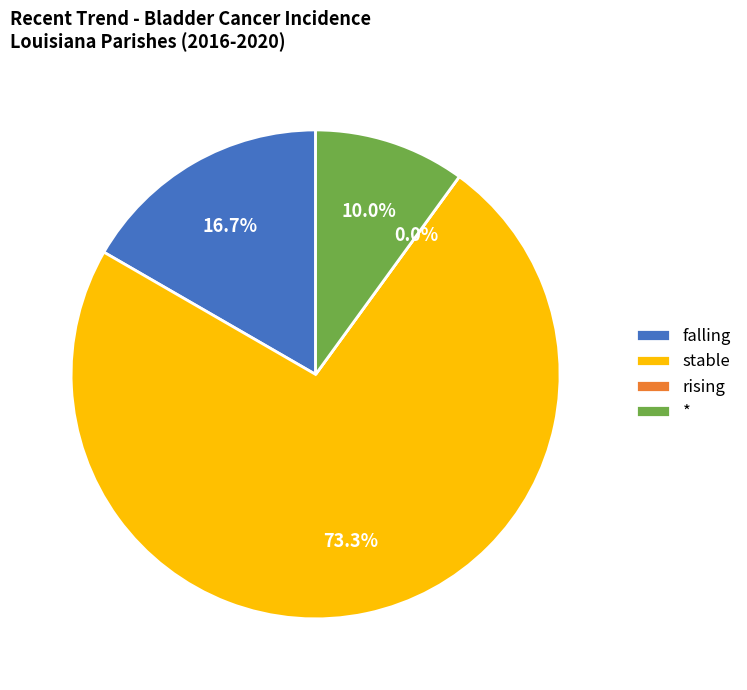

Rank the categories by value from lowest to highest.

rising, *, falling, stable